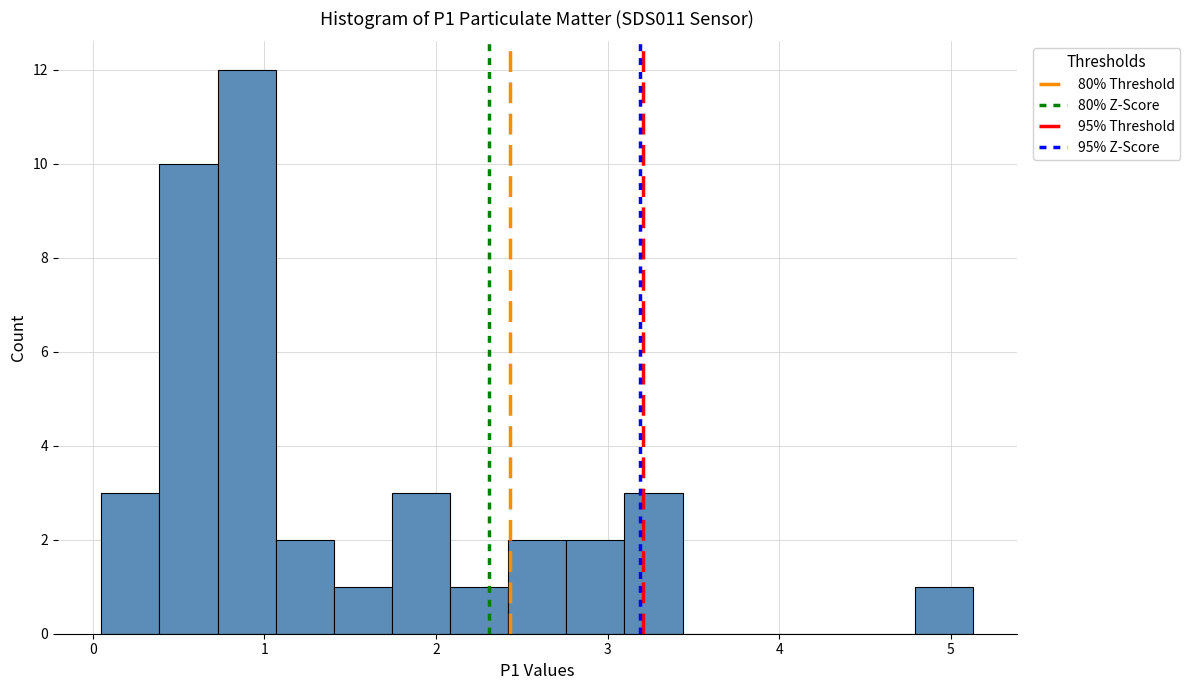

Read against the x-axis, roughly where is the centre of the tallest bar?

0.9